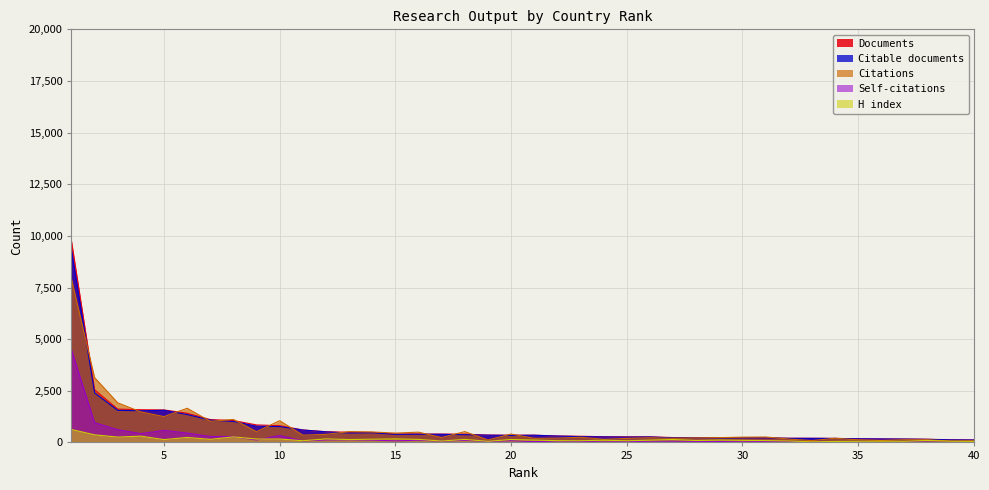

True or false: Documents has more than 0 interior local peaks.

False